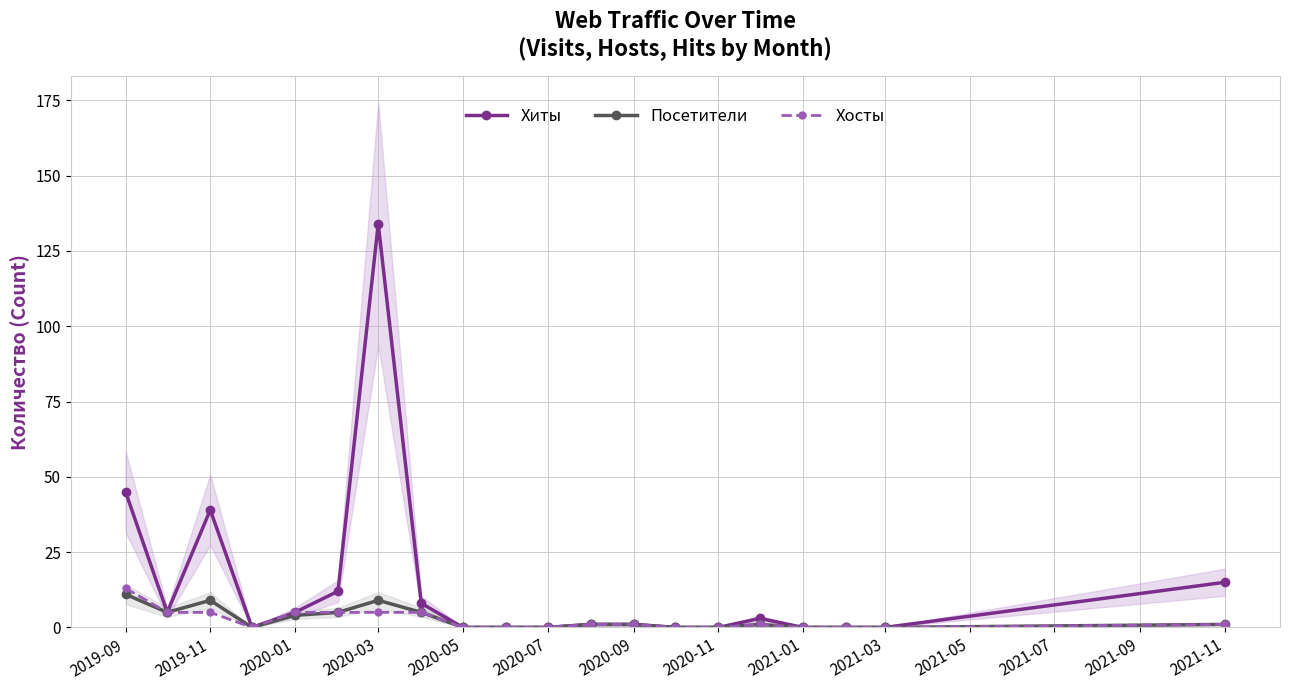

Which category has the highest value in the Хосты series?

2019-09